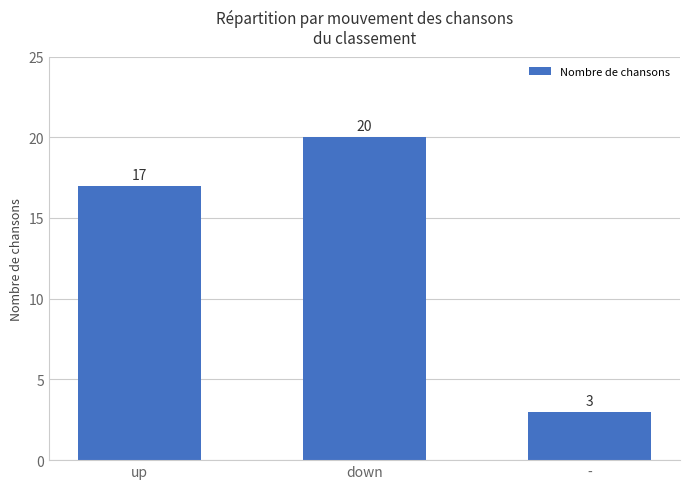

Does the chart contain stacked bars?

No